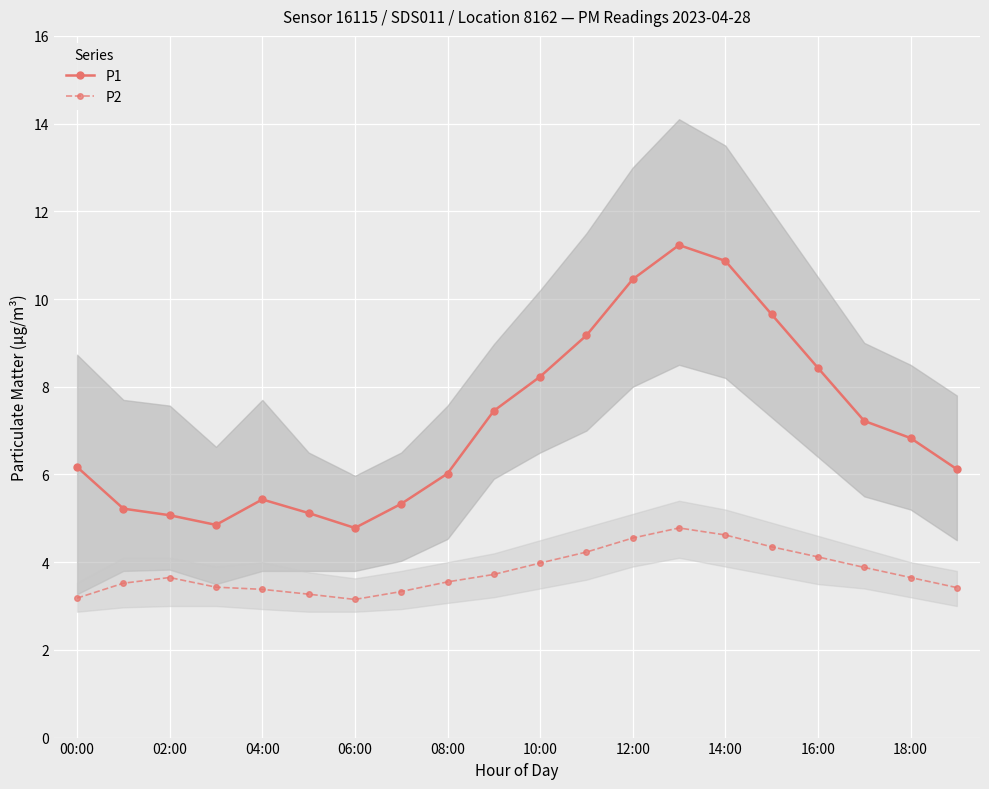

True or false: P2 has more than 0 points higher than both neighbors.

True